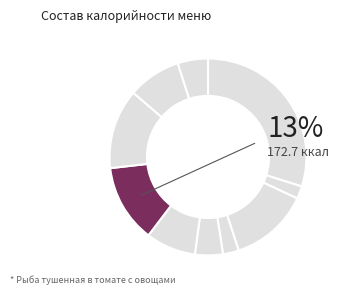

True or false: Картофельное пюре accounts for 13% of the total.

True